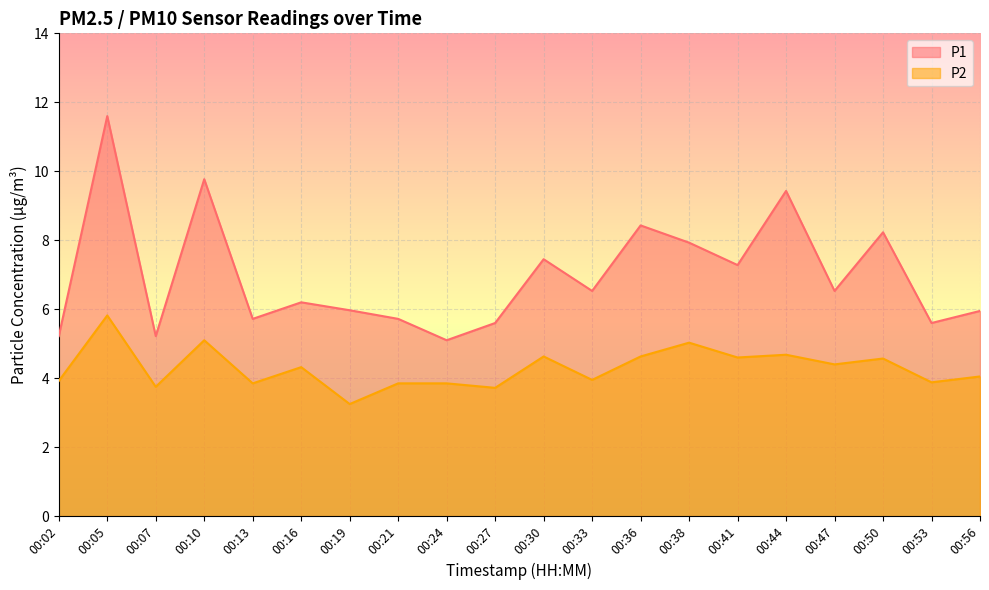

What is the sum of the P1 values at 00:05 and 00:41?

18.9